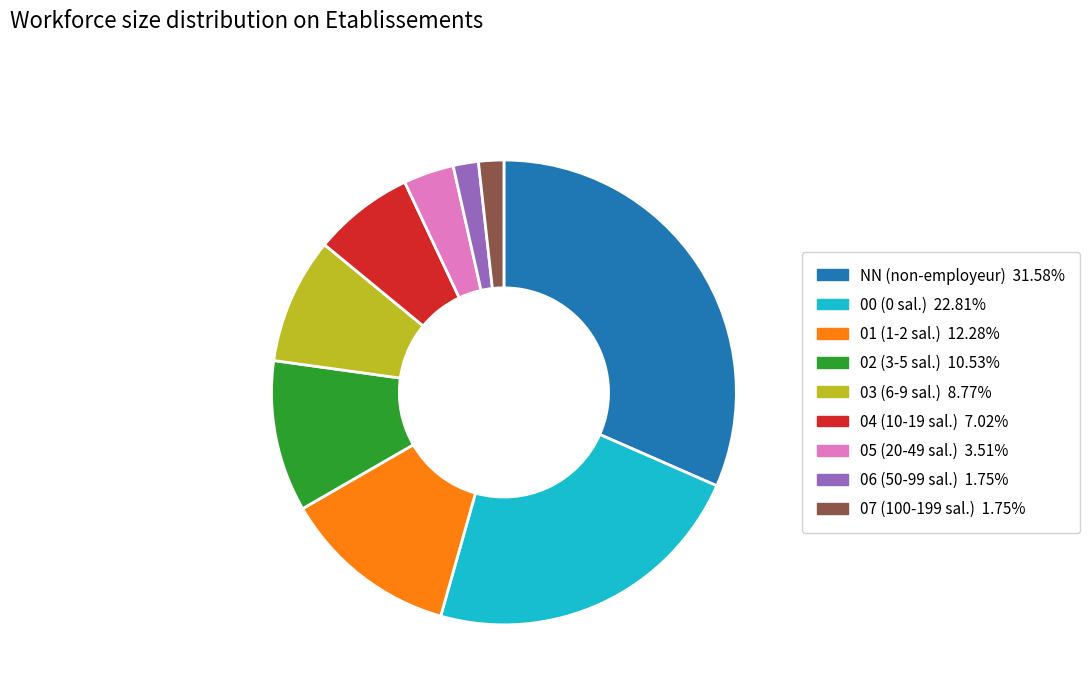

What is the largest slice in the pie chart?

NN